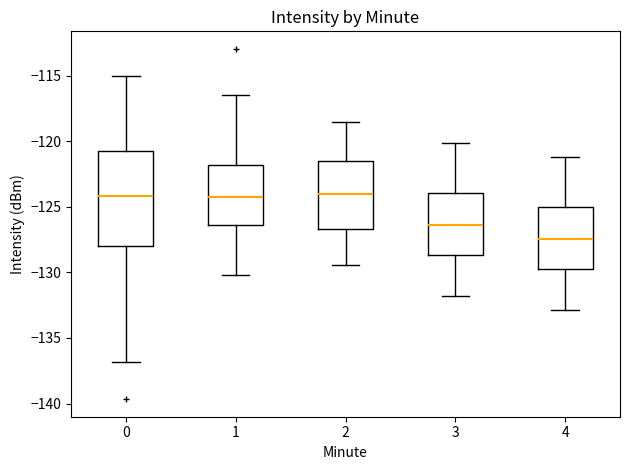

Comparing the boxes themselves (not the whiskers), which one is the tallest?

0